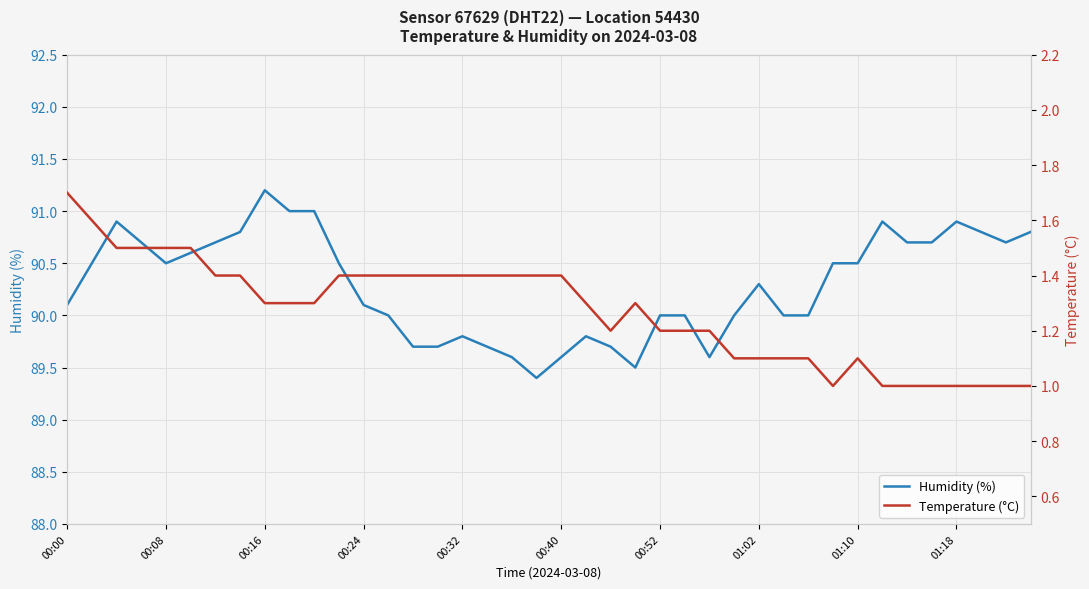

How many distinct data groups are displayed?

2